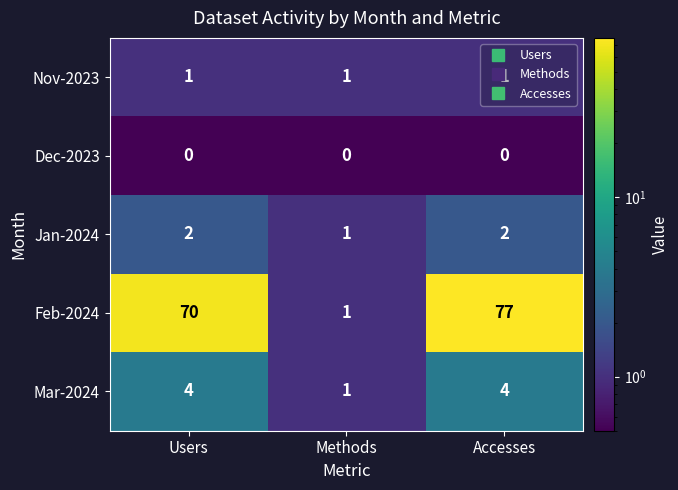

The Jan-2024 series shows 2 at Users. True or false?

True